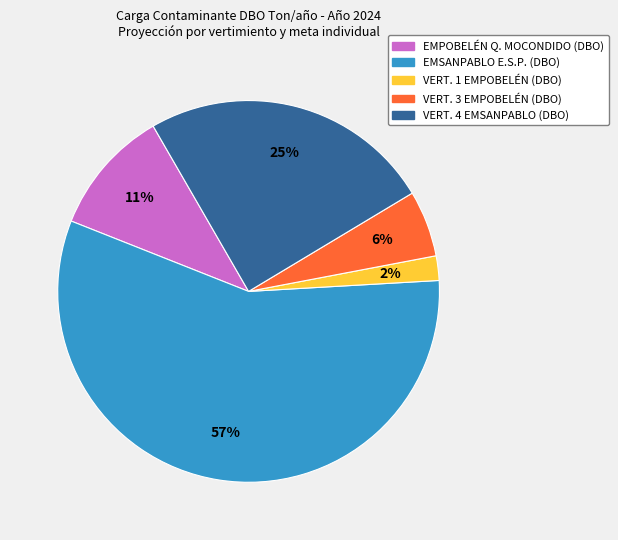

True or false: VERT. 3 EMPOBELÉN (DBO) accounts for 6% of the total.

True